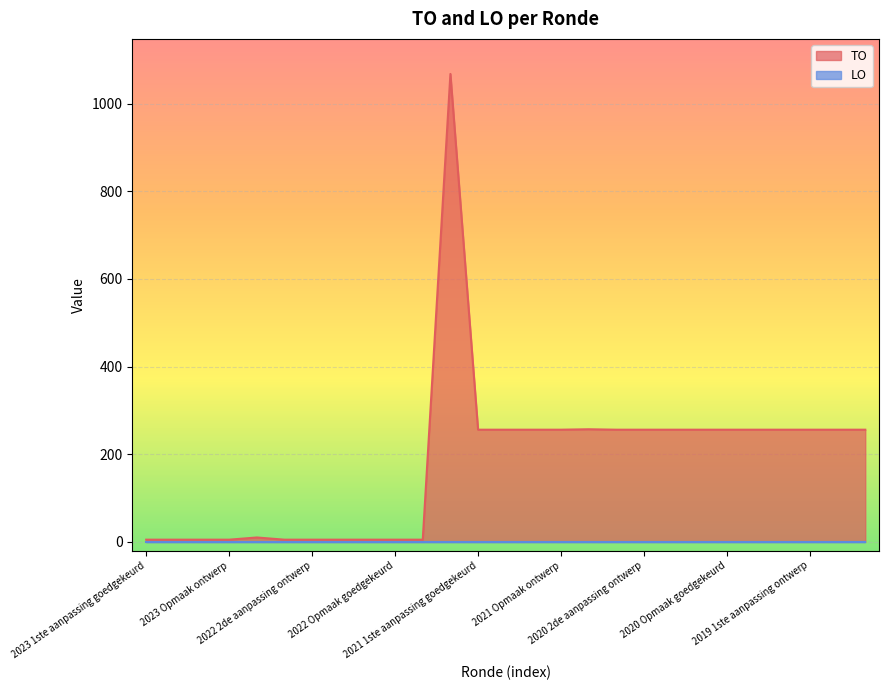

What is the label of the 6th point from the left?

2022 2de aanpassing goedgekeurd